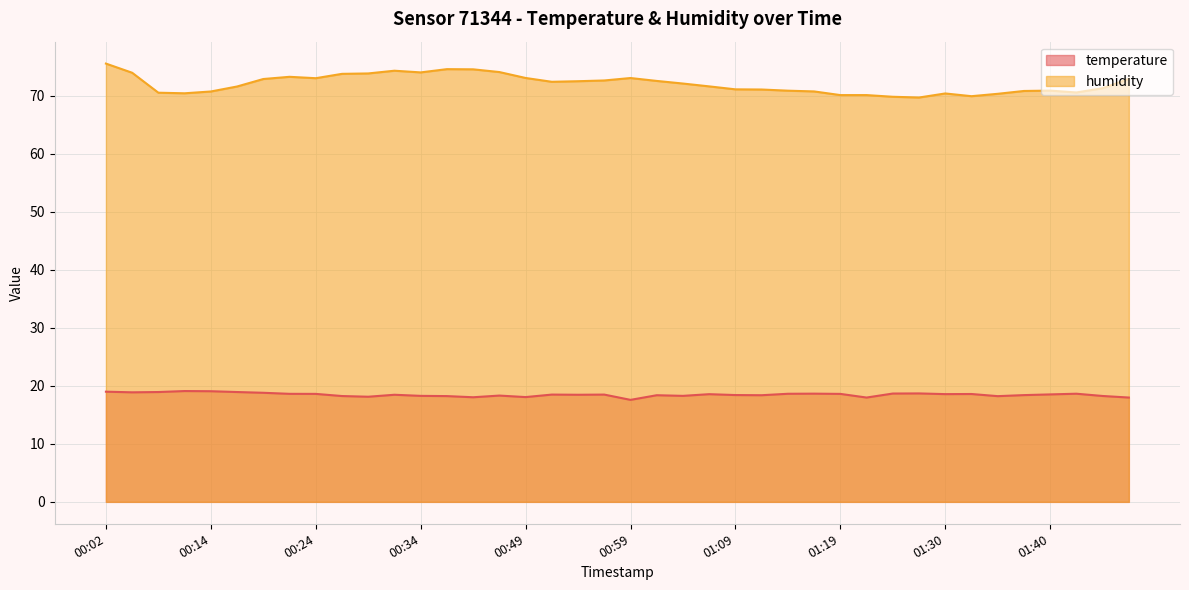

How many data points in humidity are above 72?

20